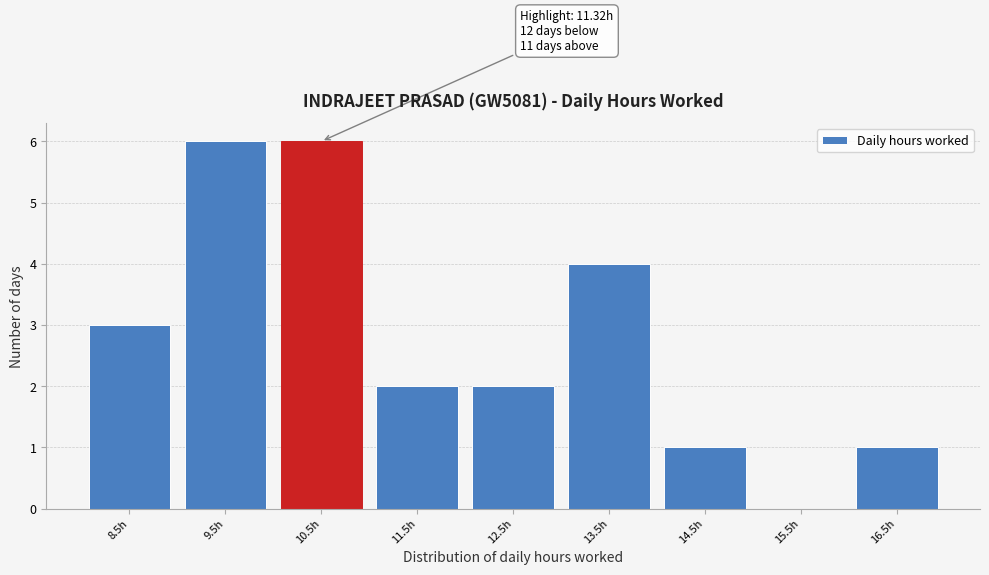

Reading right to left, transcribe all the data shown in this chart.

16.5h=1	15.5h=0	14.5h=1	13.5h=4	12.5h=2	11.5h=2	10.5h=6	9.5h=6	8.5h=3